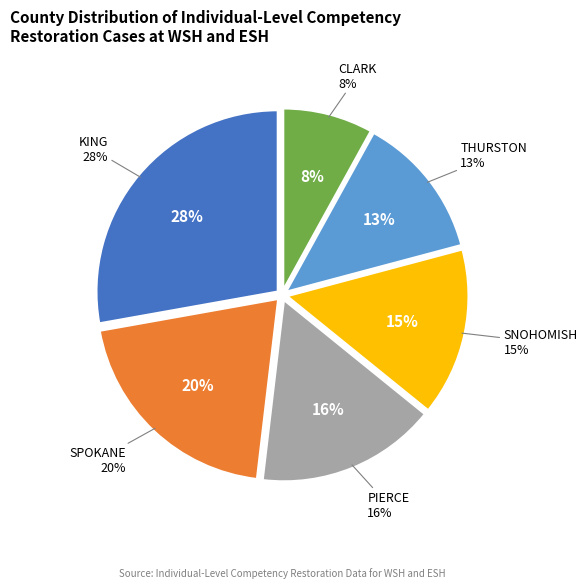

Count the number of slices in the pie.

6